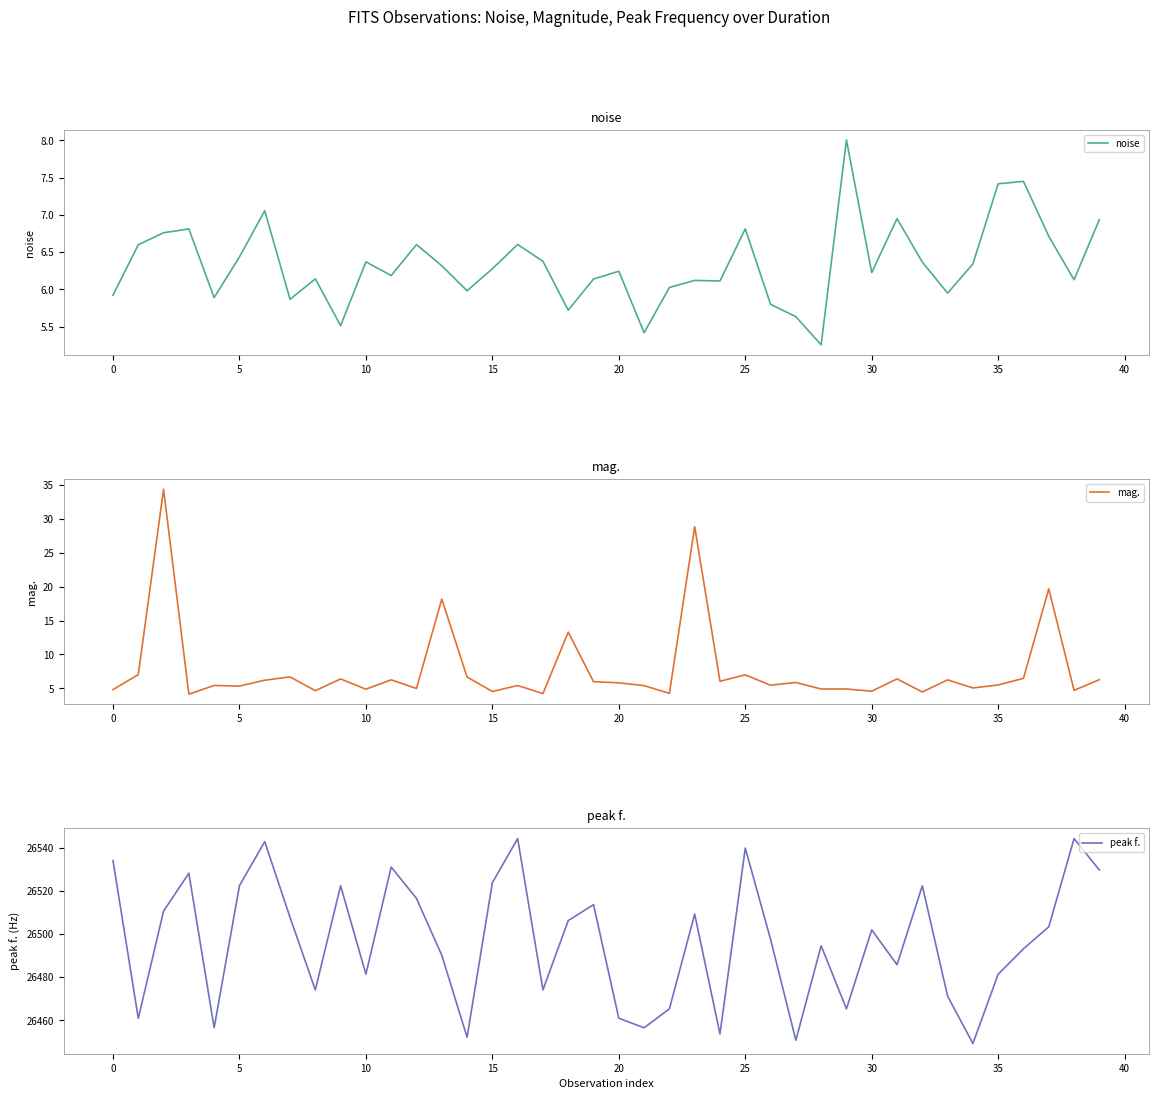

What is the label of the 20th point from the left?

19